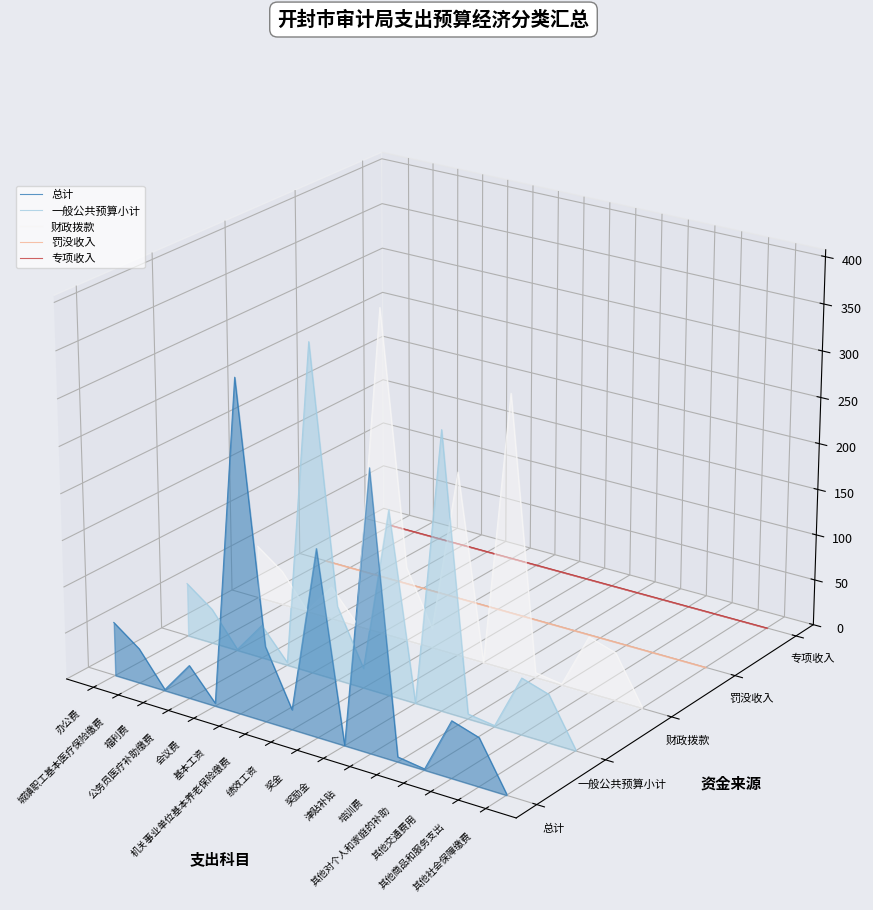

At which label does 财政拨款 first exceed 0?

基本工资